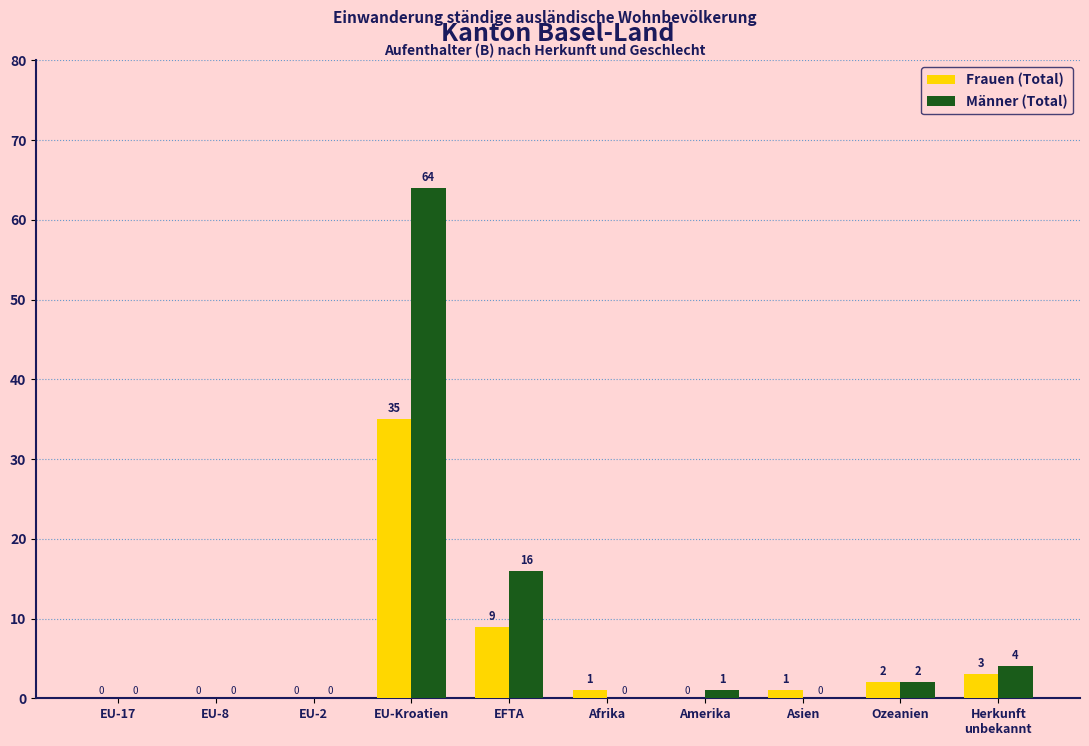

What is the difference between the Frauen (Total) values at Asien and EU-Kroatien?

34